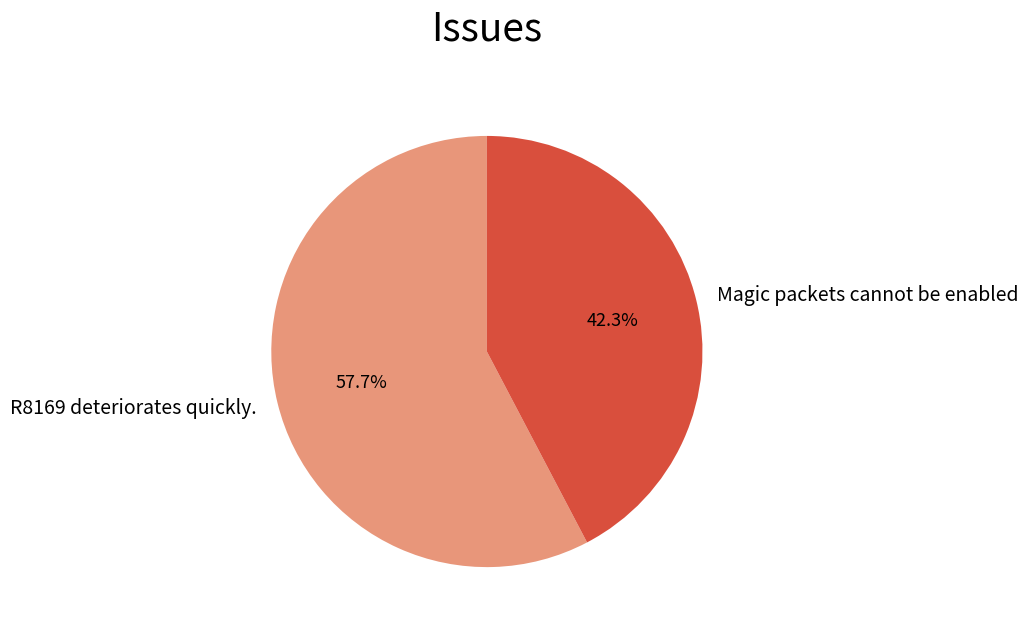

Which category accounts for the majority?

R8169 deteriorates quickly.